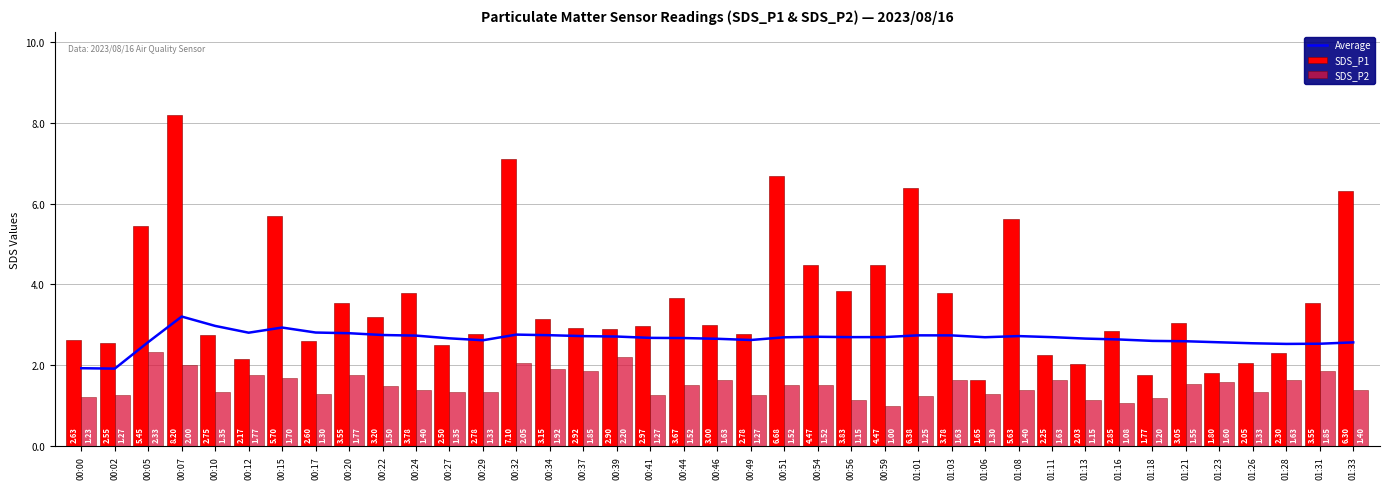

Which category has the lowest value in the SDS_P1 series?

01:06